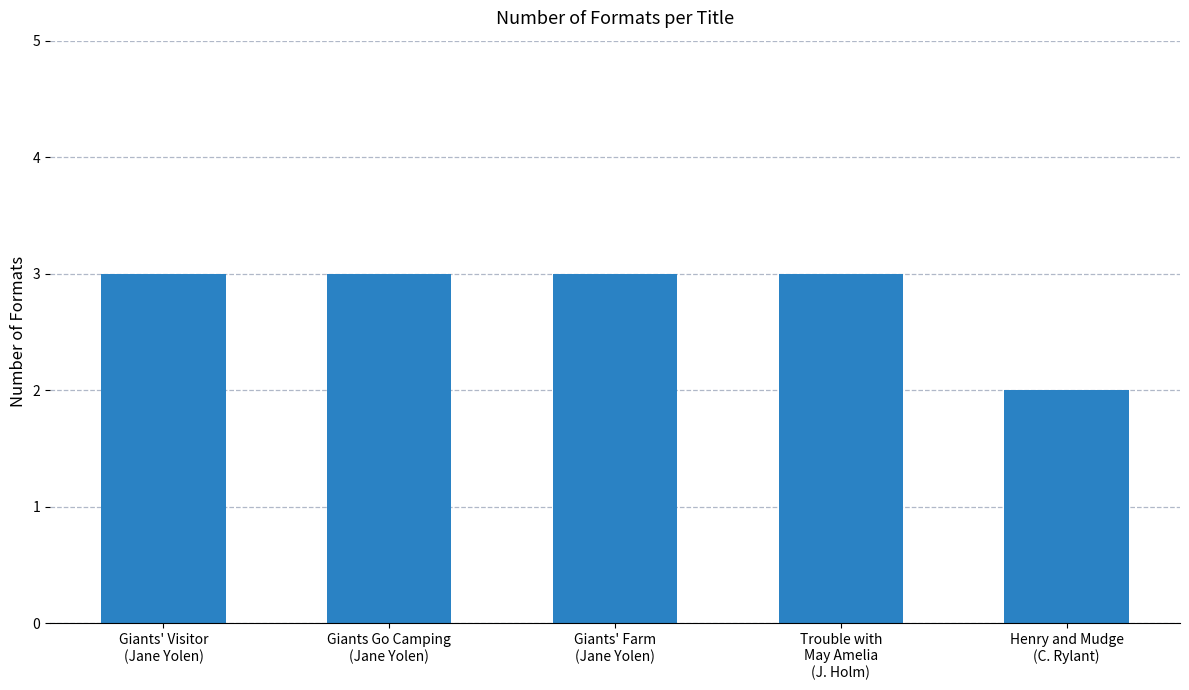

Where is the data nearest to the value 2?

Henry and Mudge
(C. Rylant)